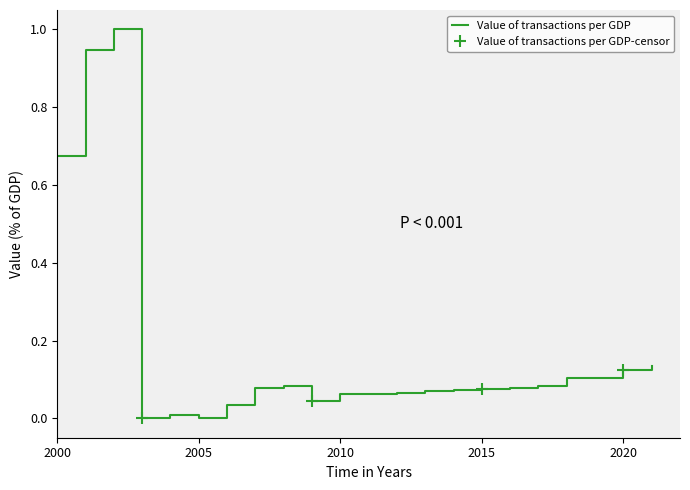

What is the value of the 18th point from the left?

0.1